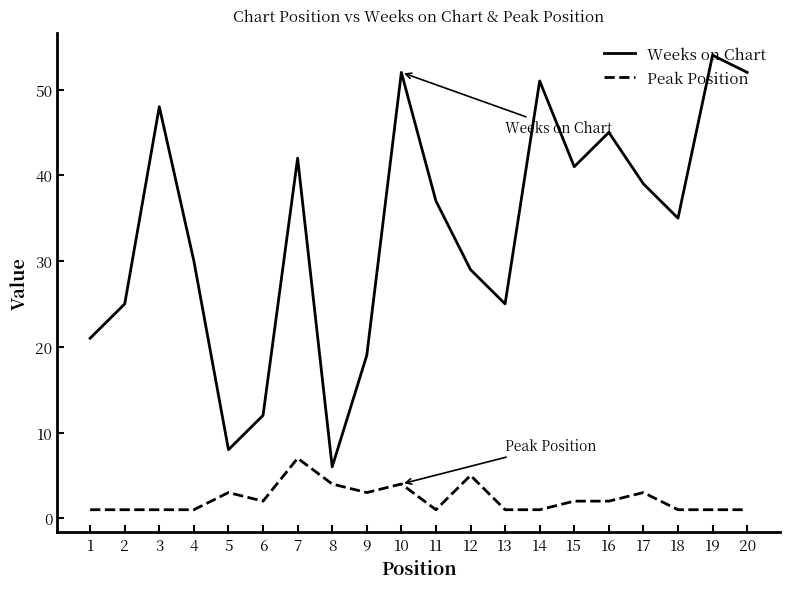

True or false: Weeks on Chart and Peak Position cross at least once.

False